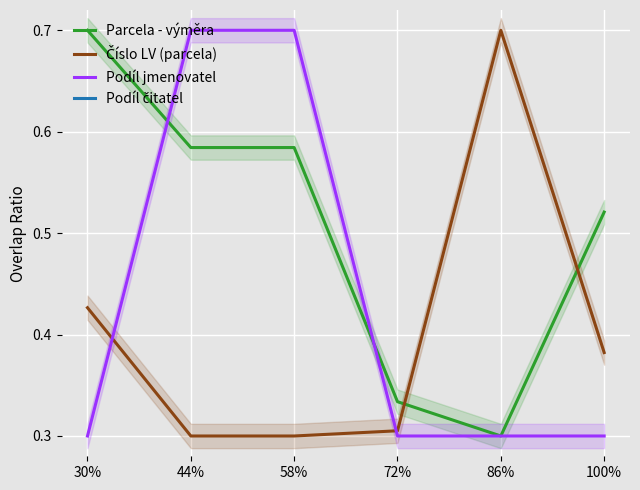

Which has a higher value, 58% or 86%?

58%